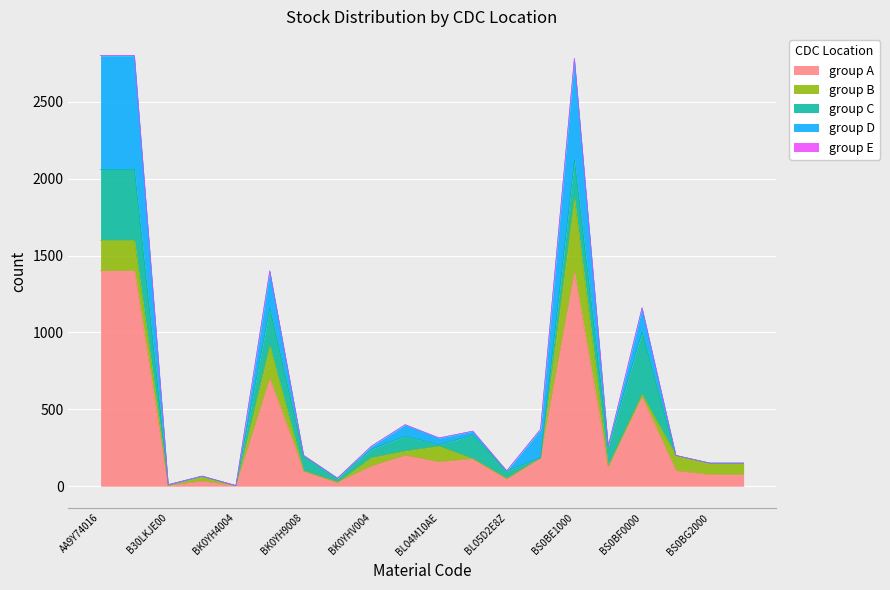

True or false: CDC7 and CDC9 intersect in this chart.

False